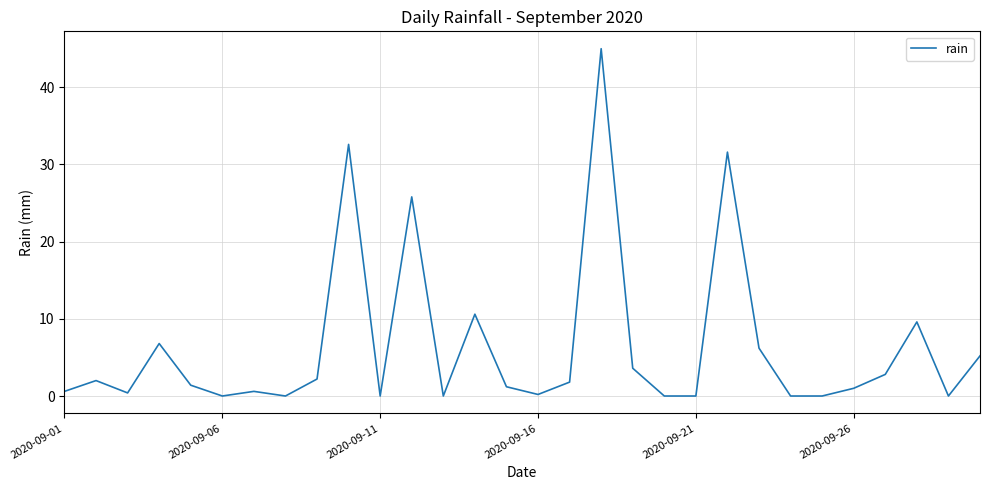

Reading right to left, transcribe all the data shown in this chart.

5.2	0.0	9.6	2.8	1.0	0.0	0.0	6.2	31.6	0.0	0.0	3.6	45.0	1.8	0.2	1.2	10.6	0.0	25.8	0.0	32.6	2.2	0.0	0.6	0.0	1.4	6.8	0.4	2.0	0.6